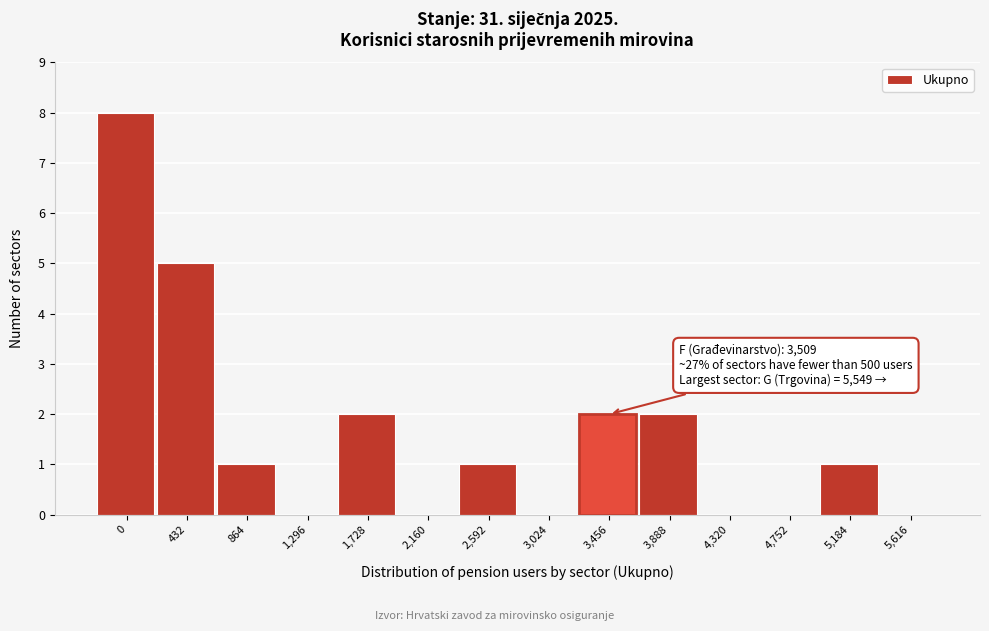

Reading left to right, list all the values displayed in this chart.

0=8	432=5	864=1	1,296=0	1,728=2	2,160=0	2,592=1	3,024=0	3,456=2	3,888=2	4,320=0	4,752=0	5,184=1	5,616=0